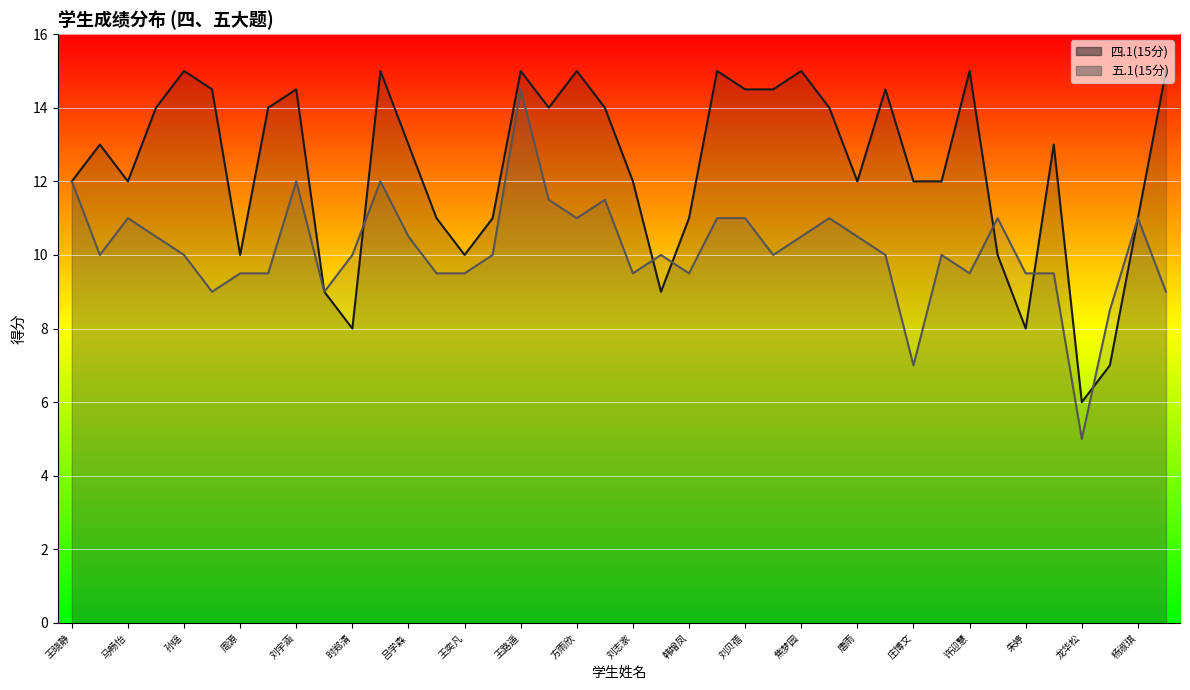

What is the sum of the 四.1(15分) values at 徐钰涵 and 郑晓蕊?

23.0